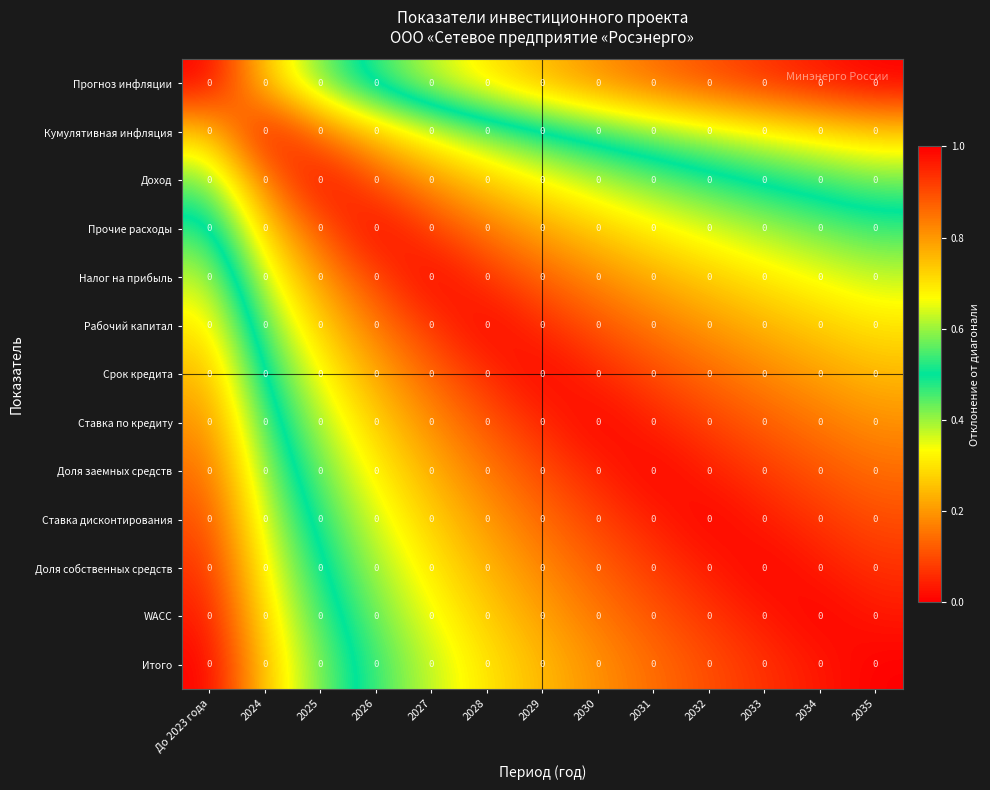

What is the difference between the Прогноз инфляции values at 2032 and 2026?

0.4